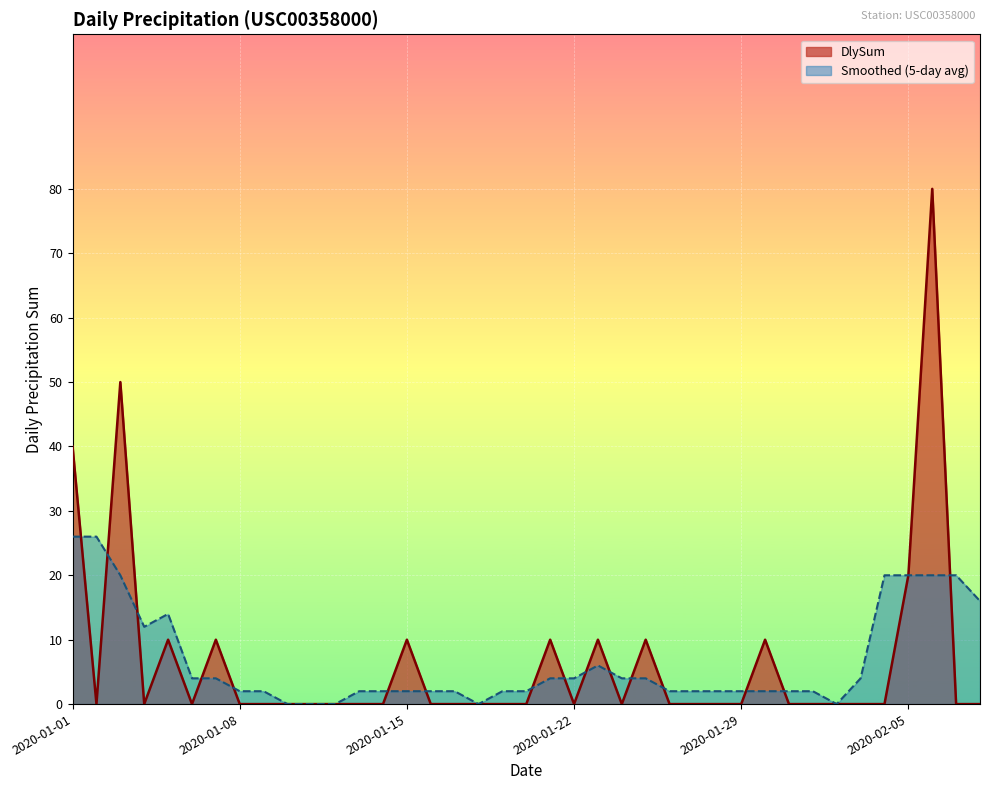

Reading left to right, transcribe all the data shown in this chart.

40	0	50	0	10	0	10	0	0	0	0	0	0	0	10	0	0	0	0	0	10	0	10	0	10	0	0	0	0	10	0	0	0	0	0	20	80	0	0